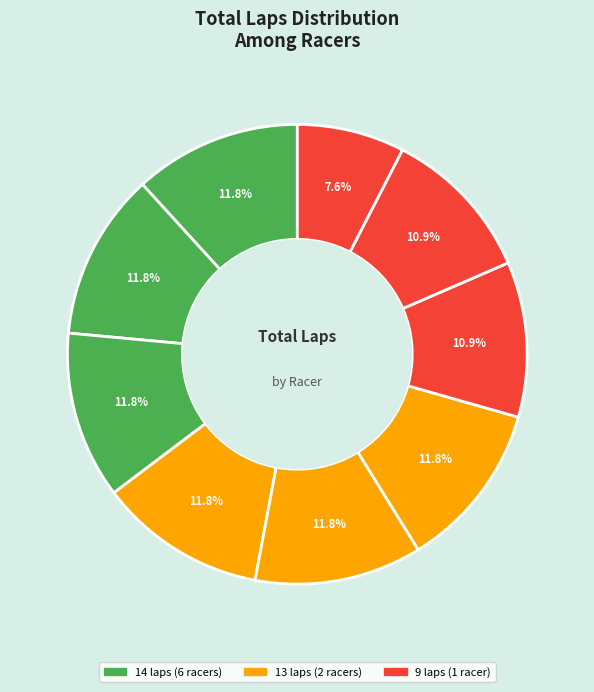

Which slice is the largest?

Shaan Juergens